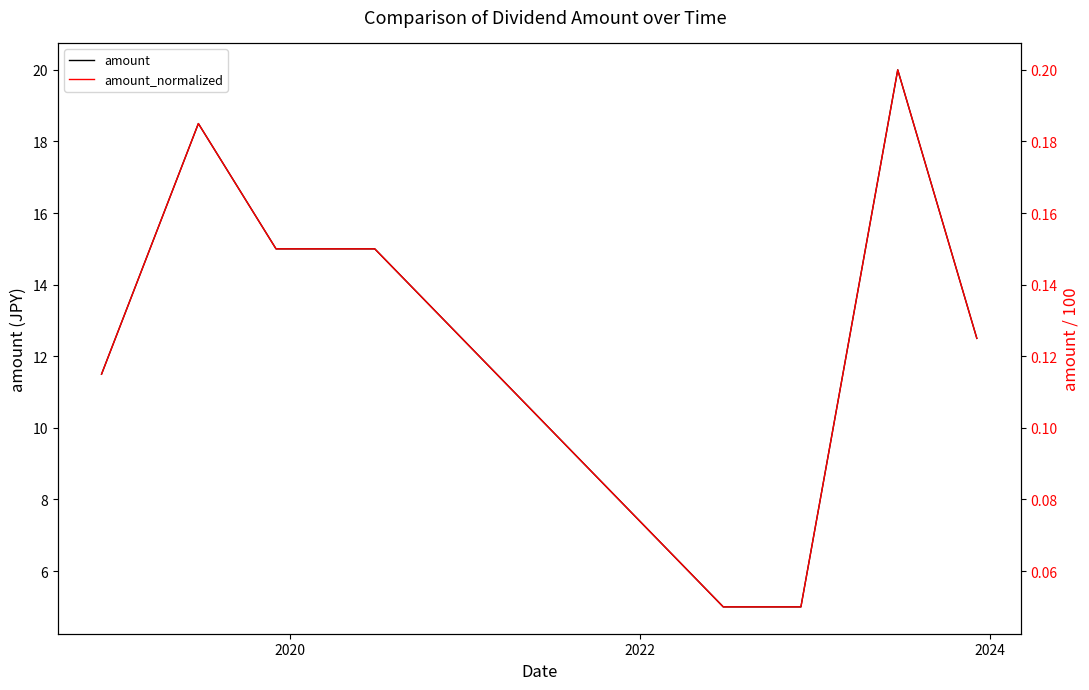

What is the difference between the maximum and second lowest values in the amount_normalized series?

0.2